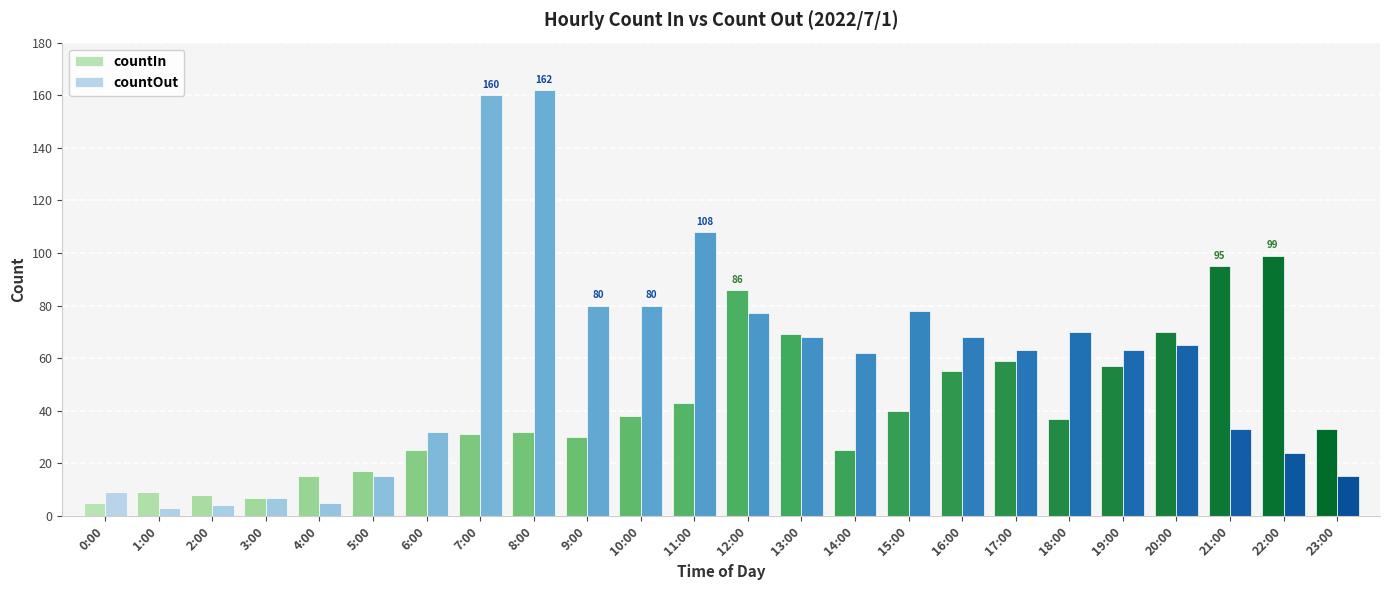

What is the difference between the countIn values at 5:00 and 13:00?

52